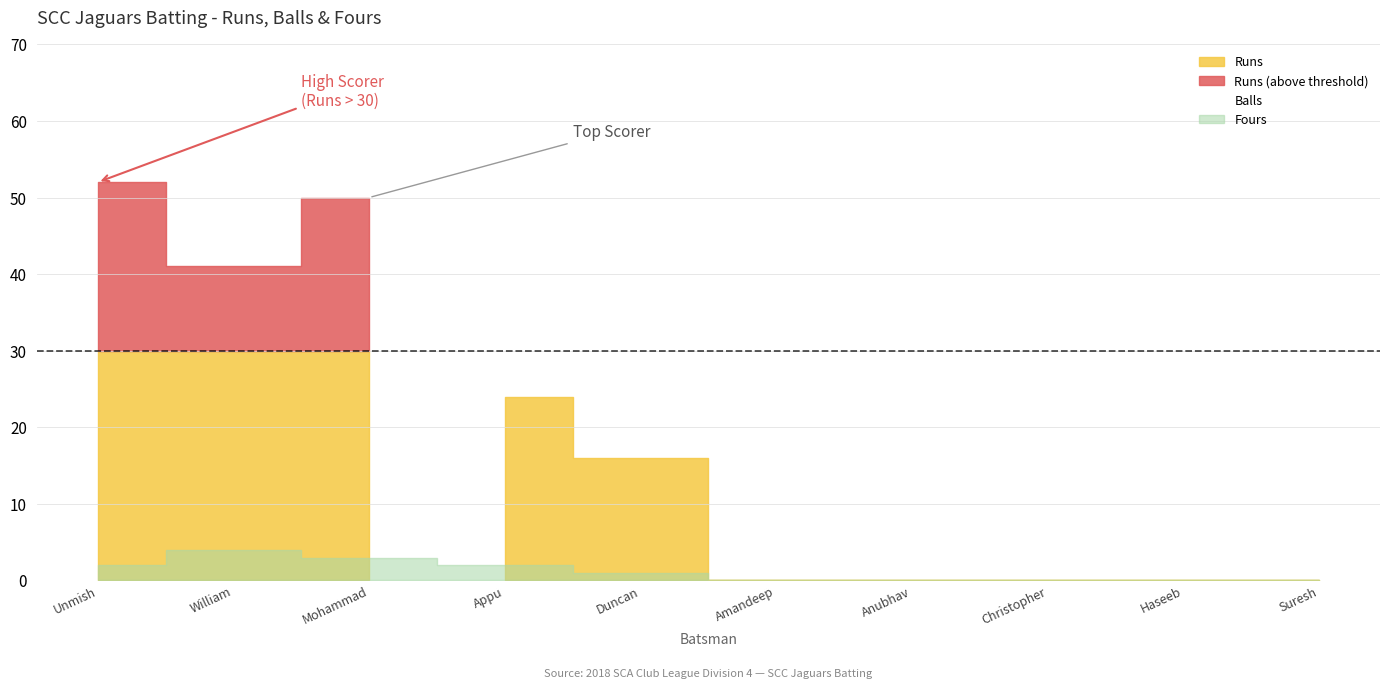

What is the sum of all values?

134